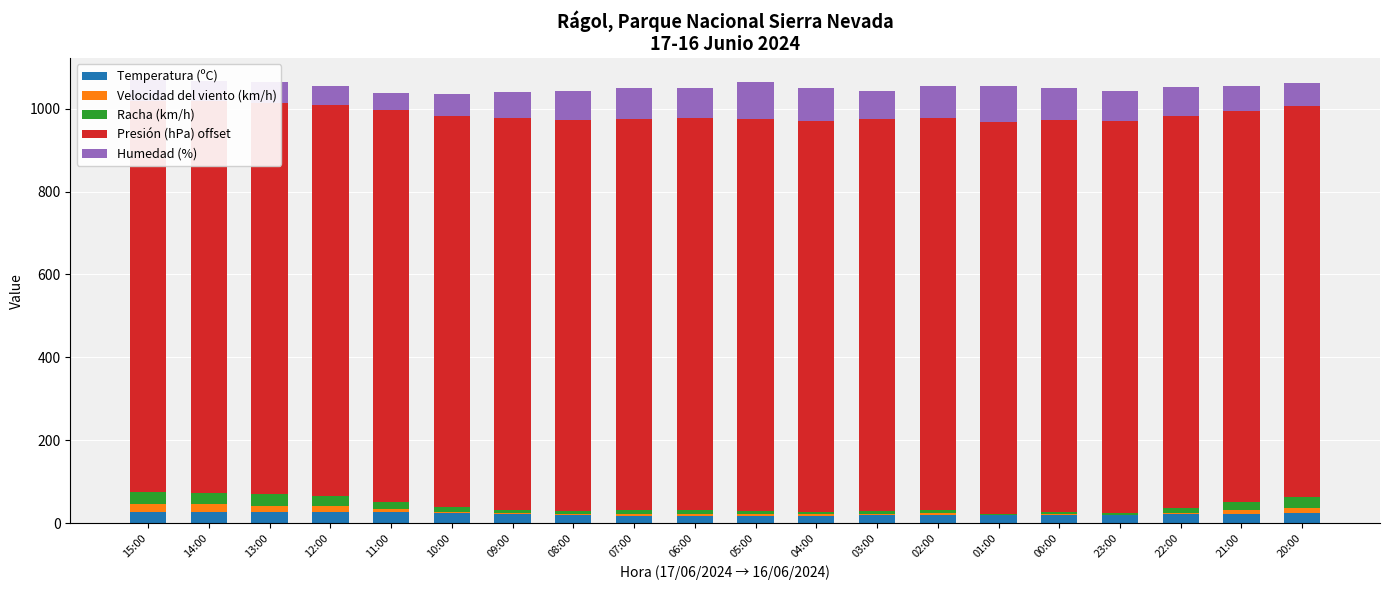

How many series are shown in this chart?

5